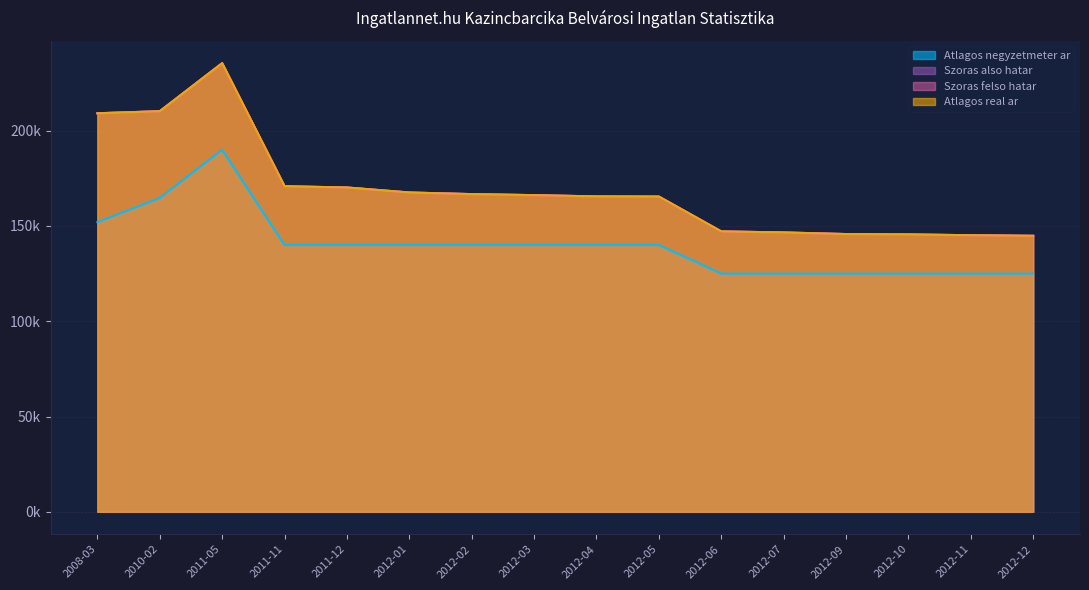

What is the difference between the maximum and minimum values in the Atlagos negyzetmeter ar series?

65000